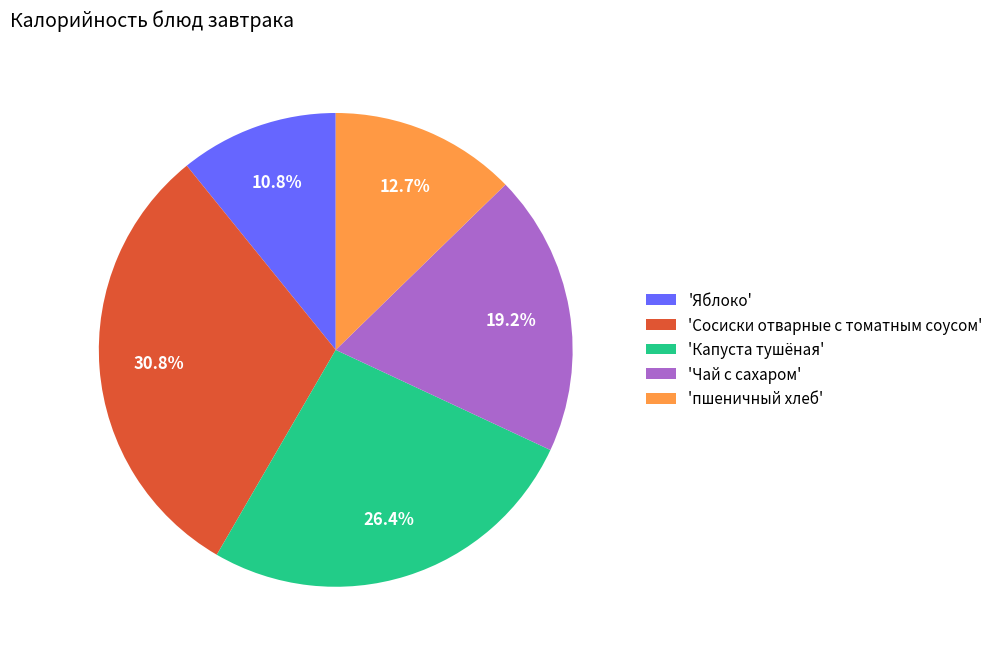

Rank the categories by value from lowest to highest.

'Яблоко', 'пшеничный хлеб', 'Чай с сахаром', 'Капуста тушёная', 'Сосиски отварные с томатным соусом'